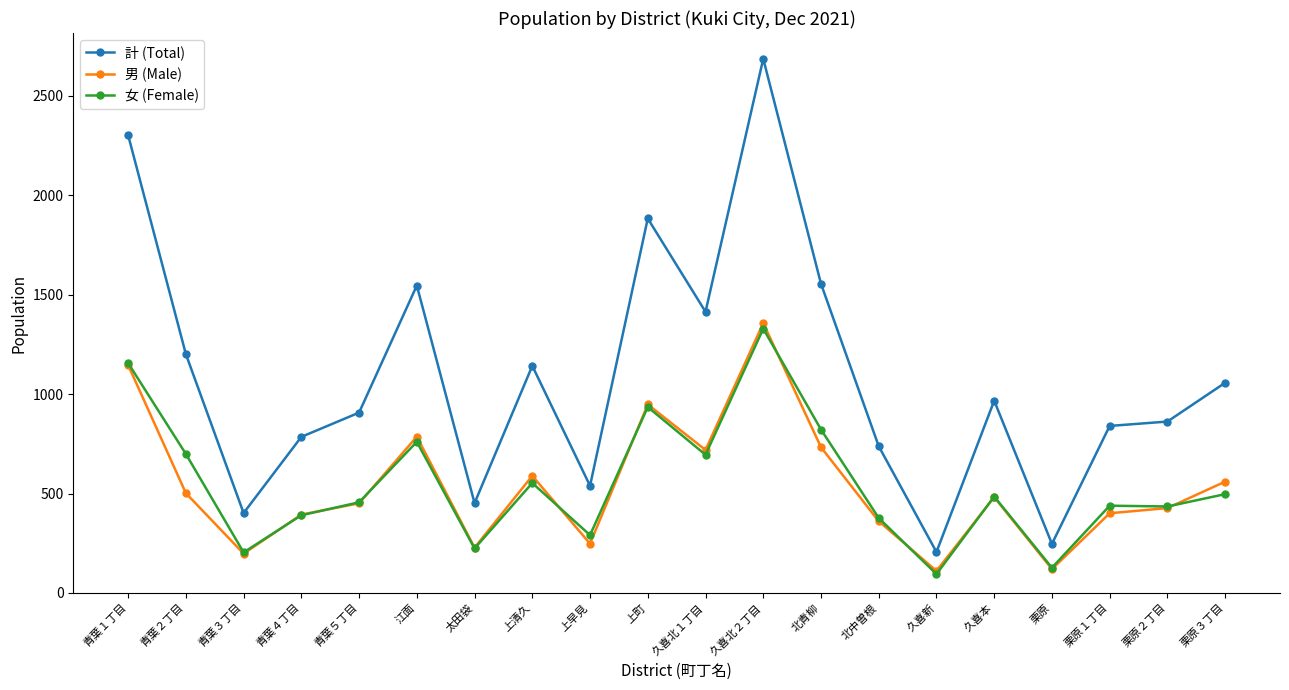

What is the maximum value for 男 (Male)?

1357